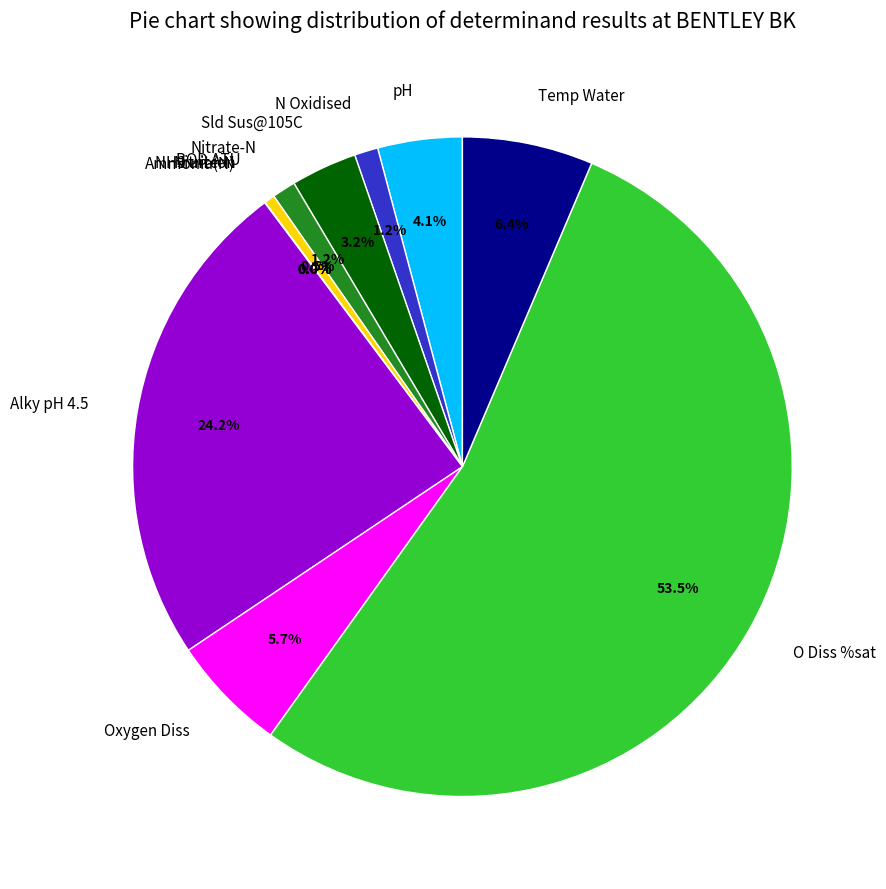

What is the largest slice in the pie chart?

O Diss %sat